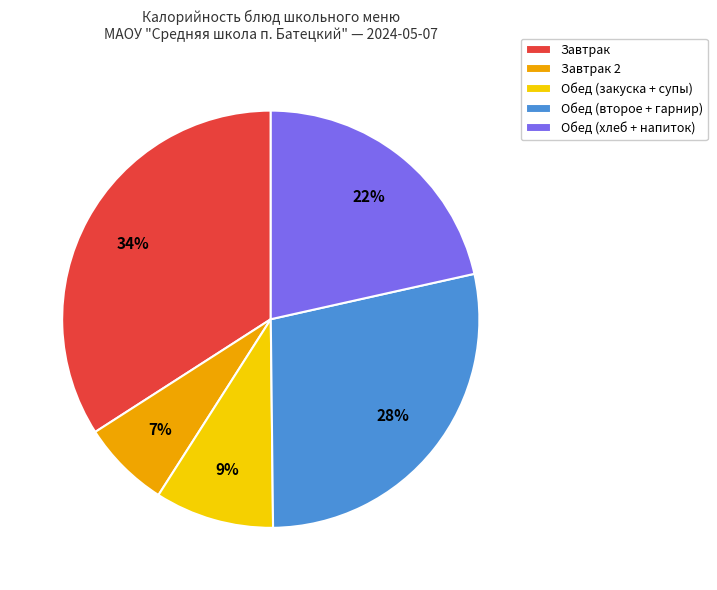

To the nearest percent, what is the difference between the largest and smallest slice percentages?

27%